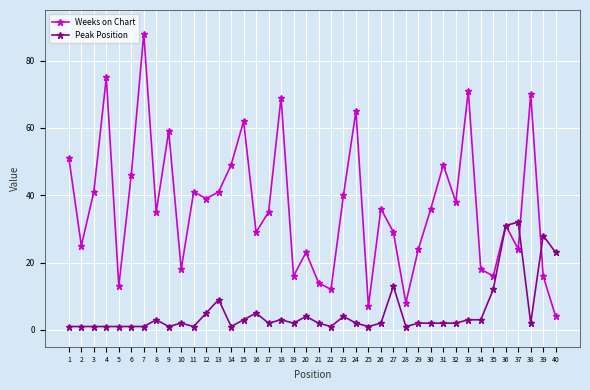

How many lines are shown in the chart?

2